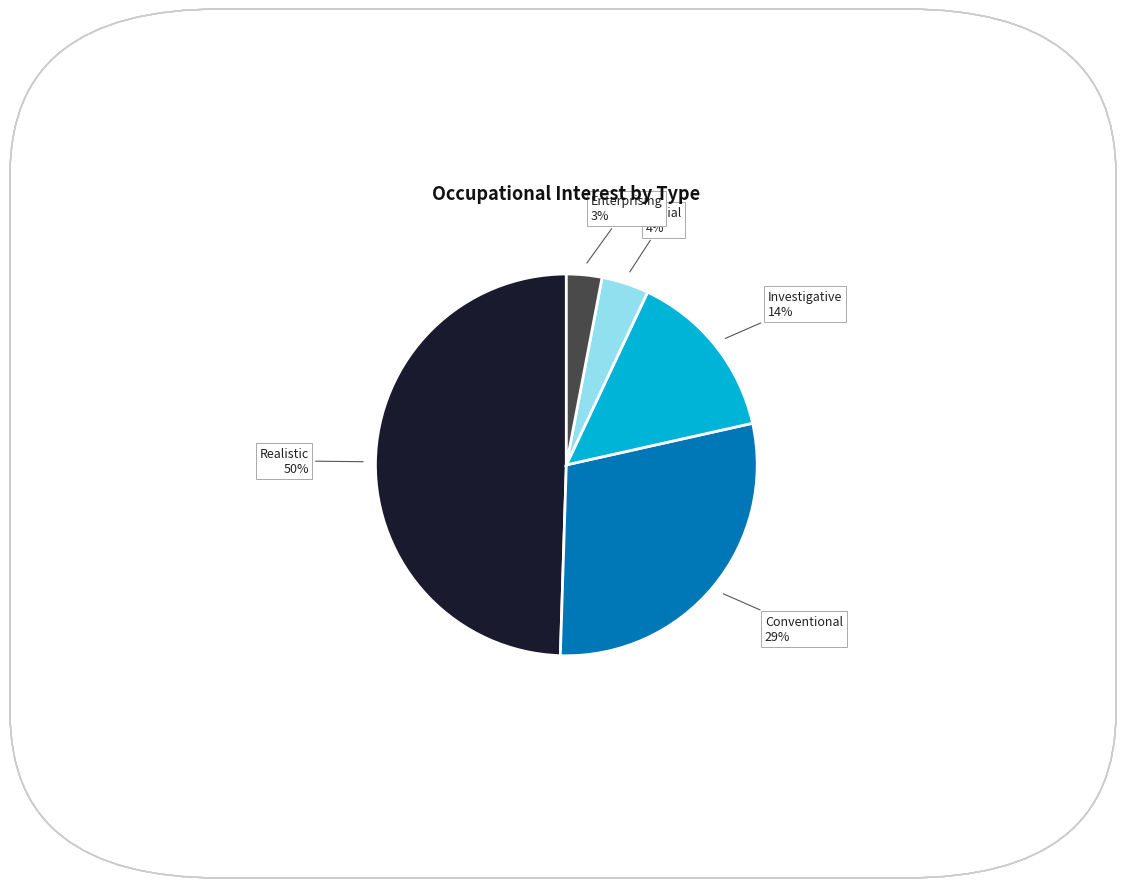

To the nearest percent, what is the average slice percentage?

20%